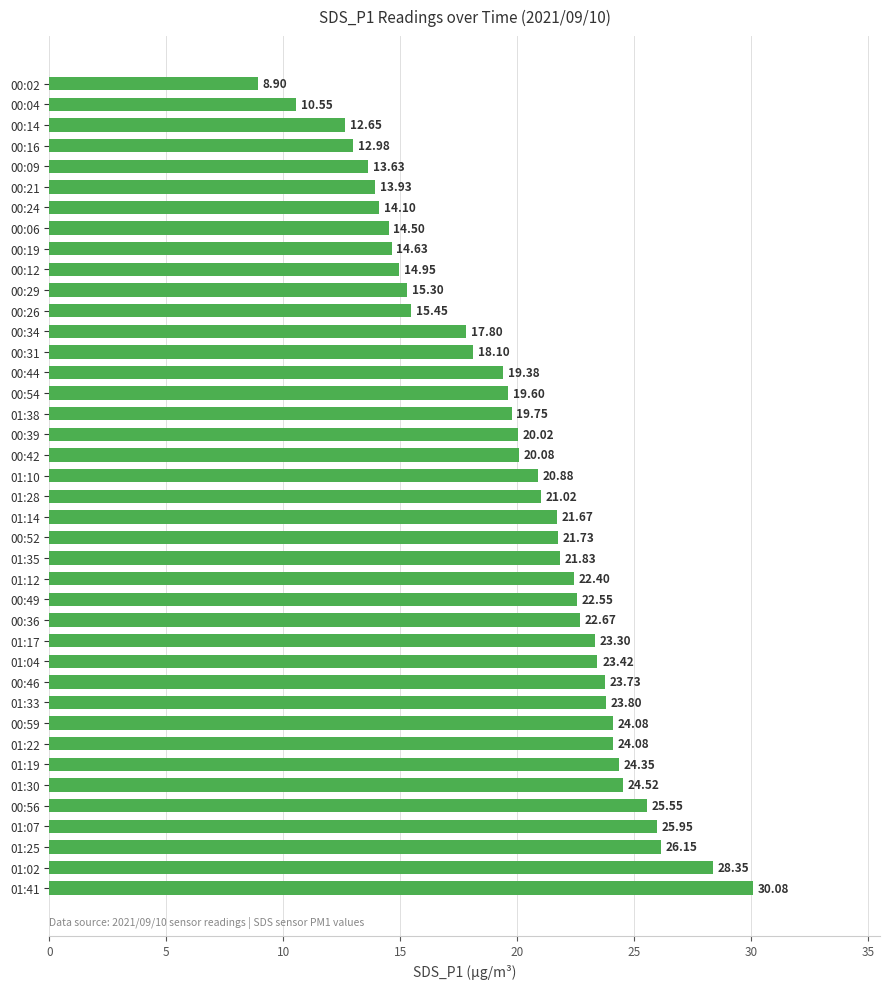

Which has a higher value, 01:04 or 00:14?

01:04